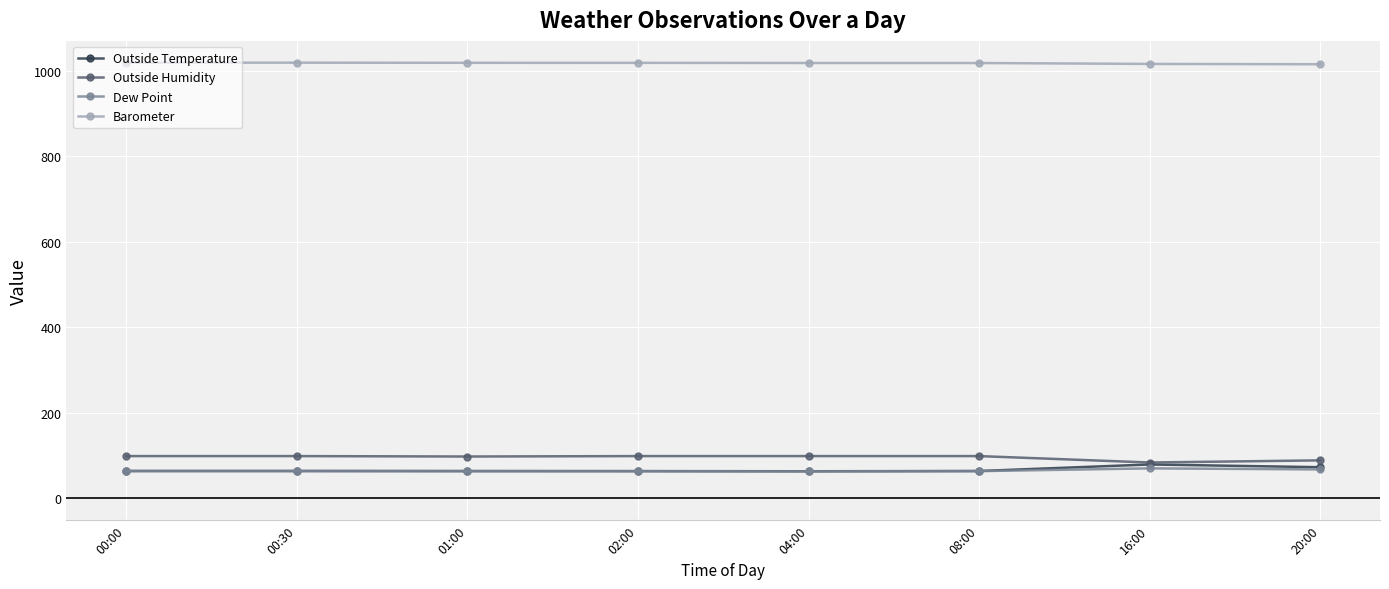

What is the label of the 2nd point from the right?

16:00